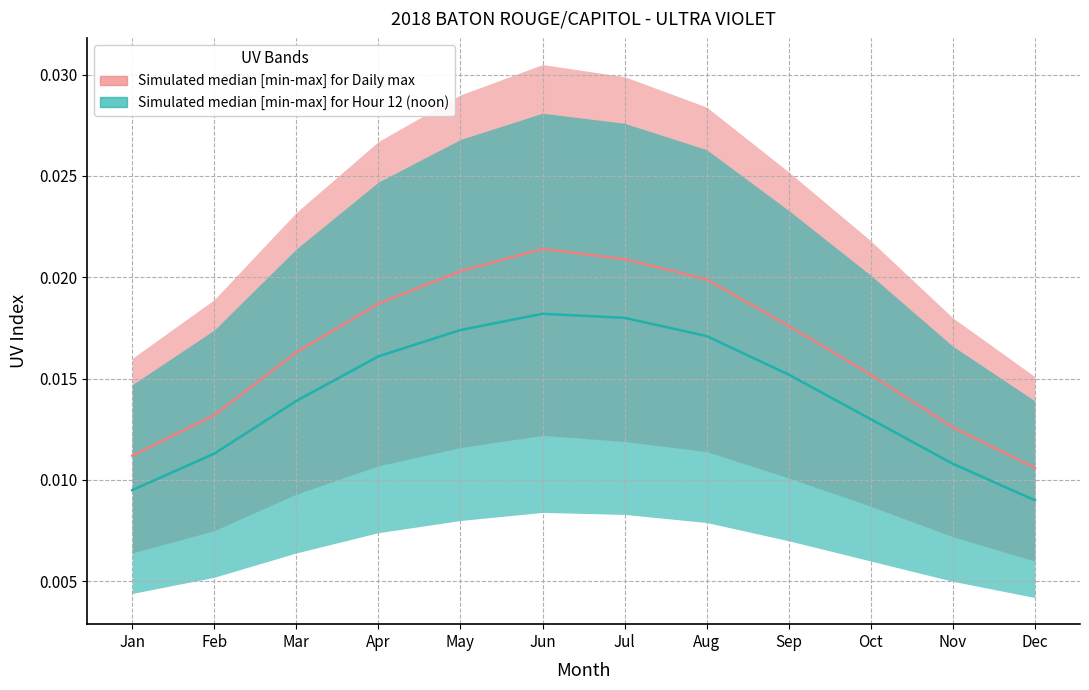

Which series has the largest total across all categories?

Daily max